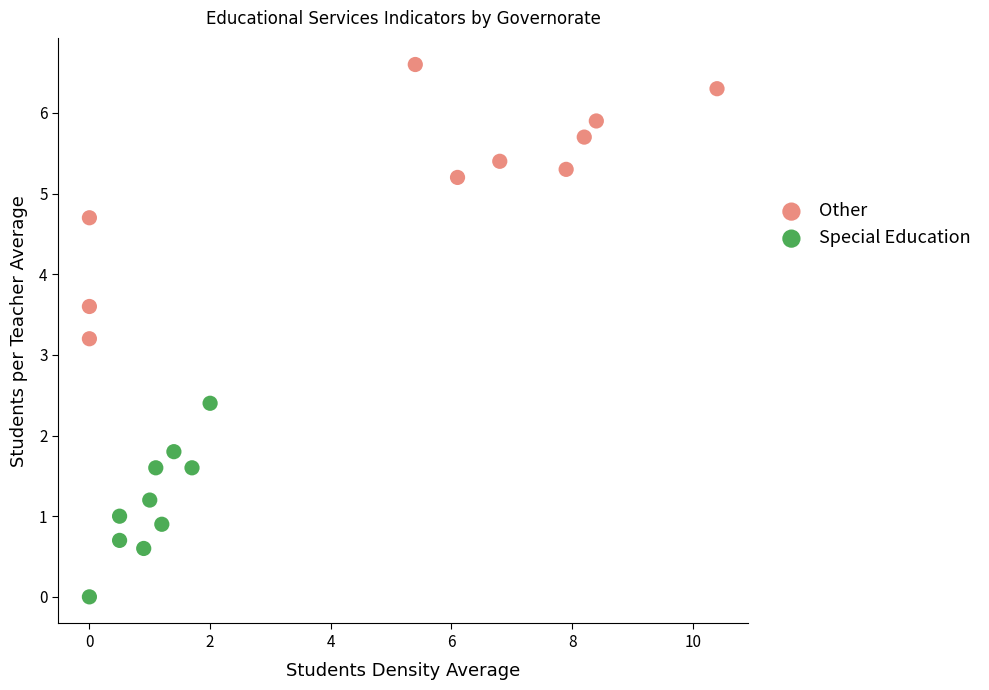

Which series reaches the maximum Y coordinate?

Other